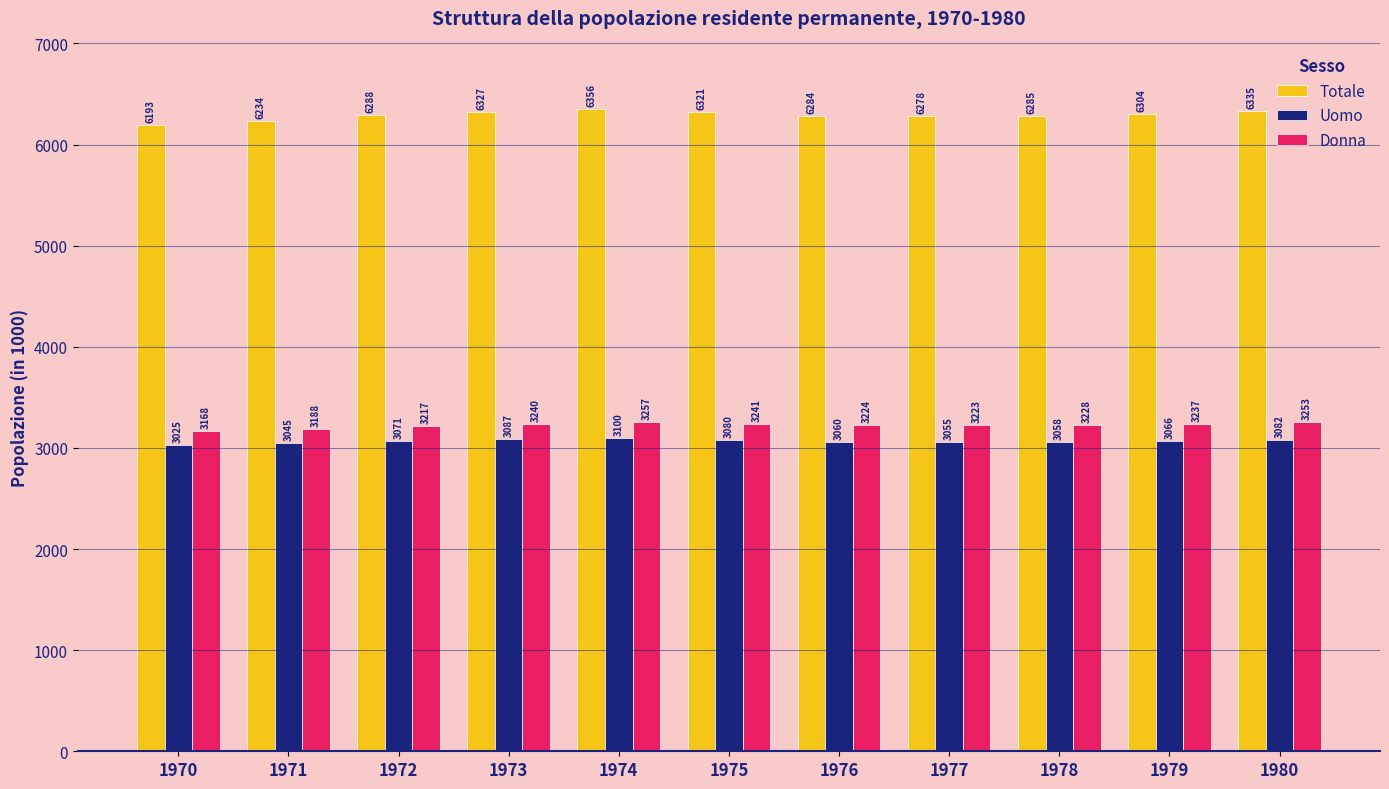

Are the bars grouped side by side (vs. stacked)?

Yes